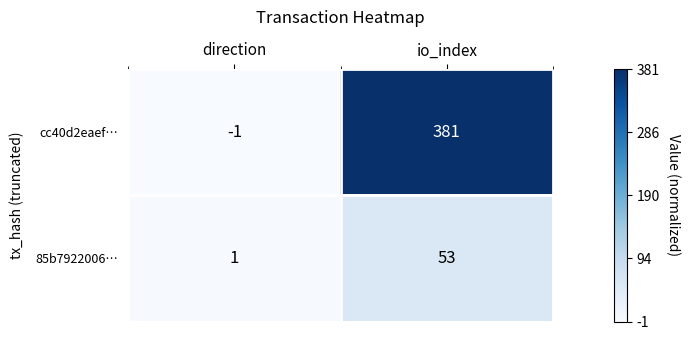

At which label is cc40d2eaef… closest to 190?

direction